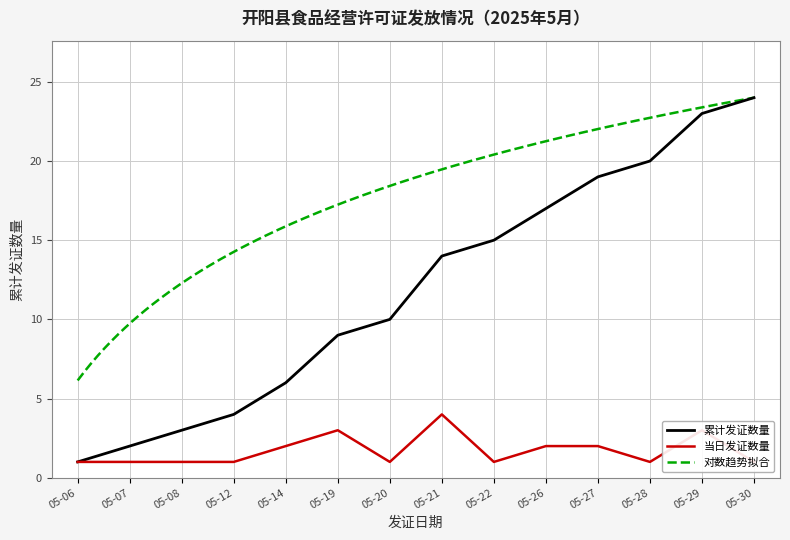

Rank the categories by 累计发证数量 value from lowest to highest.

05-06, 05-07, 05-08, 05-12, 05-14, 05-19, 05-20, 05-21, 05-22, 05-26, 05-27, 05-28, 05-29, 05-30